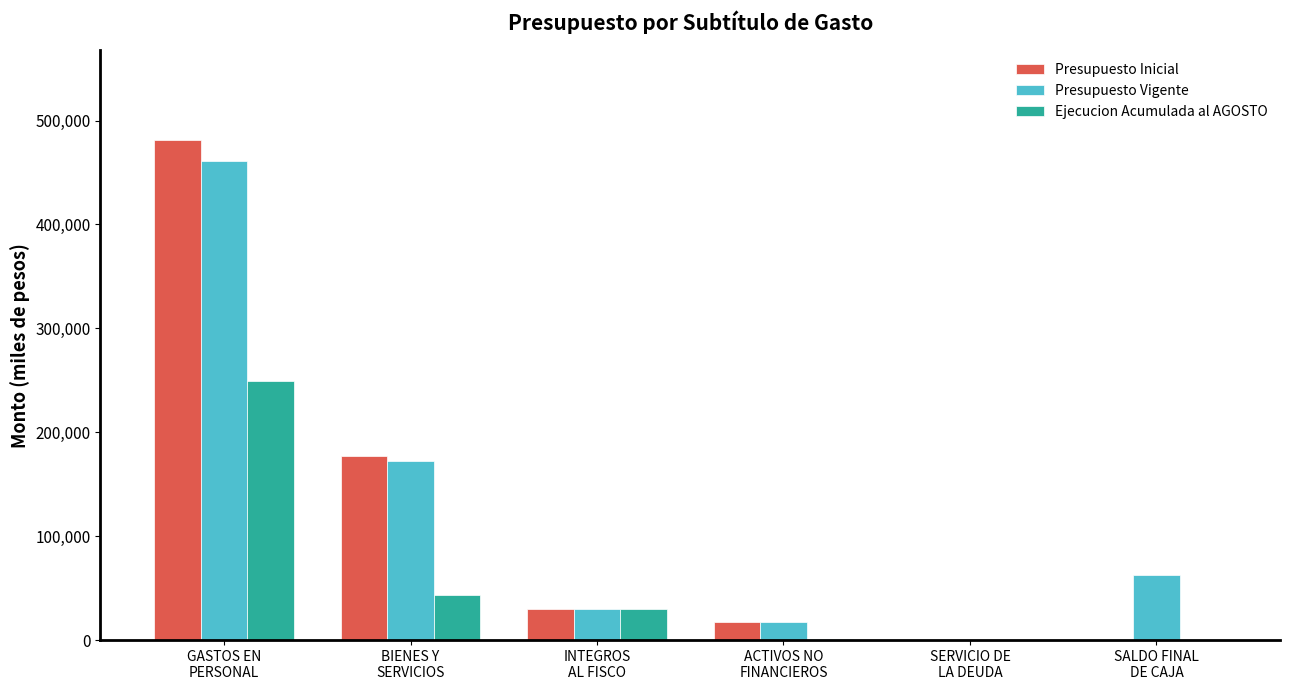

What is the sum of all Presupuesto Vigente values?

744880